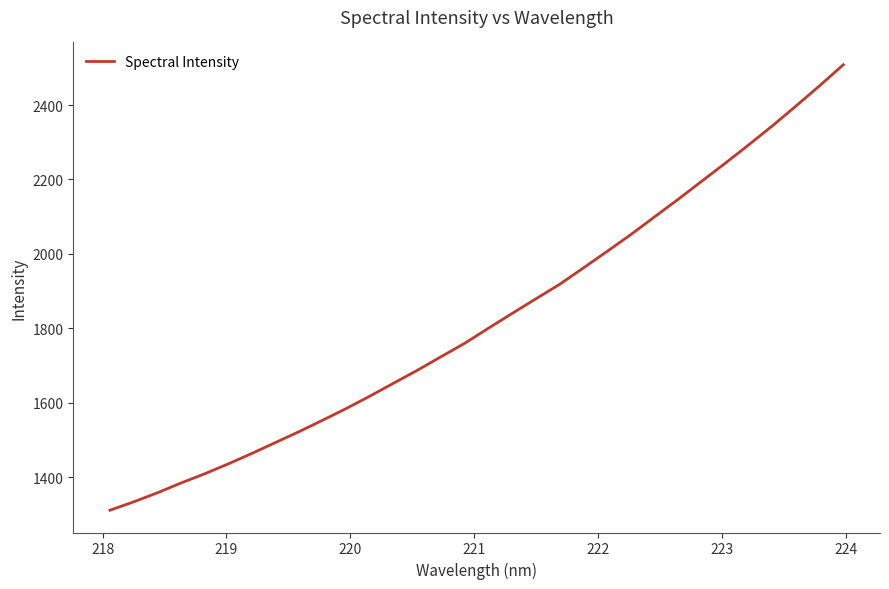

Reading left to right, what are all the values shown in this chart?

1311.0	1333.4	1357.7	1384.2	1408.9	1435.7	1463.8	1493.3	1522.6	1553.5	1585.0	1618.5	1653.1	1687.7	1724.2	1760.2	1800.7	1840.3	1879.4	1918.2	1962.1	2006.4	2051.4	2098.9	2146.1	2194.9	2243.5	2293.3	2344.3	2397.7	2452.1	2508.4